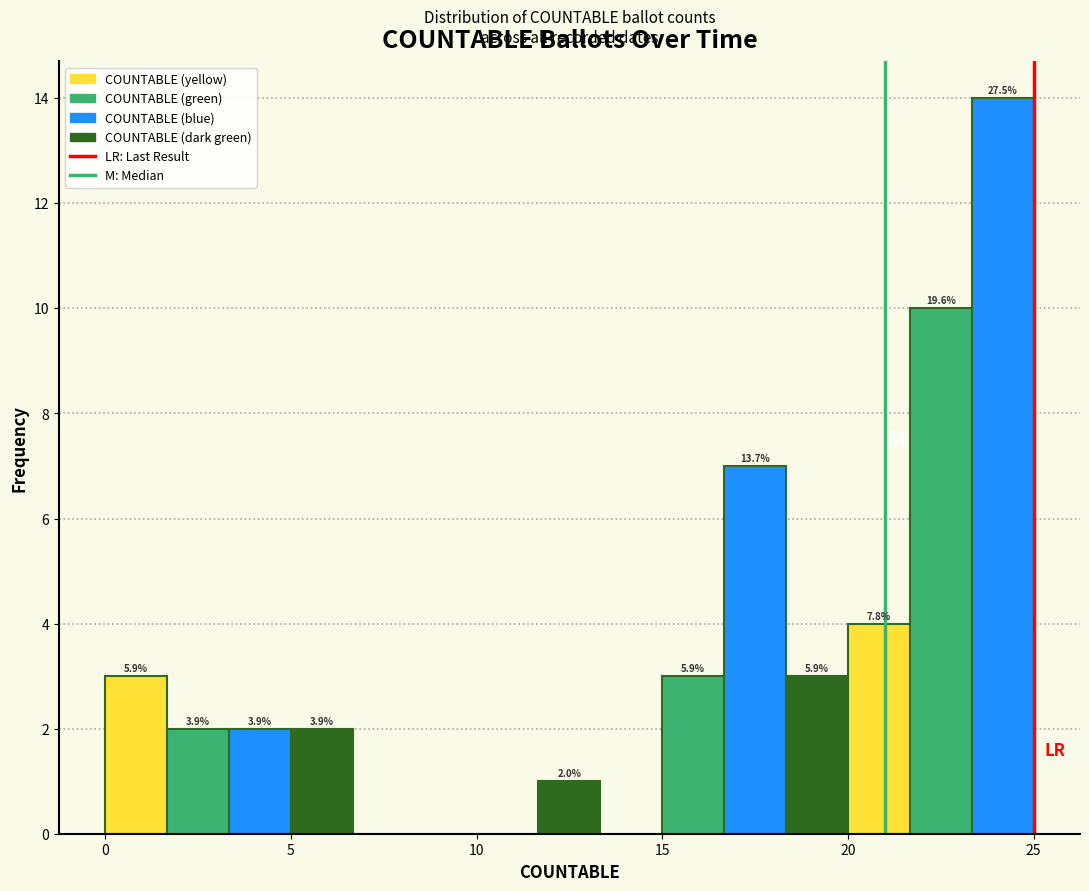

Read against the x-axis, roughly where is the centre of the tallest bar?

24.0